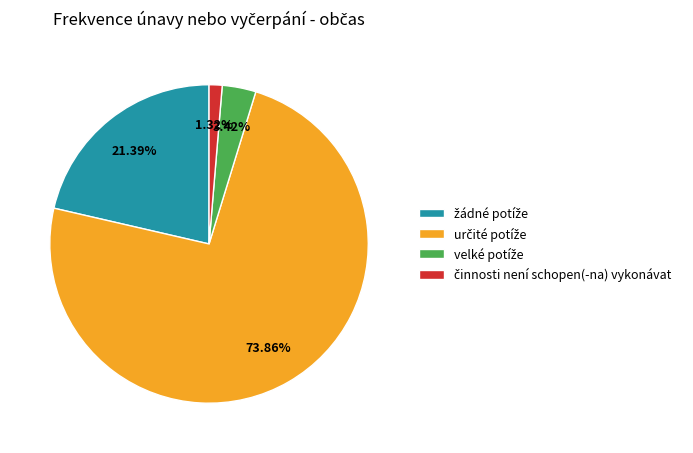

Is there a majority slice in this chart?

Yes